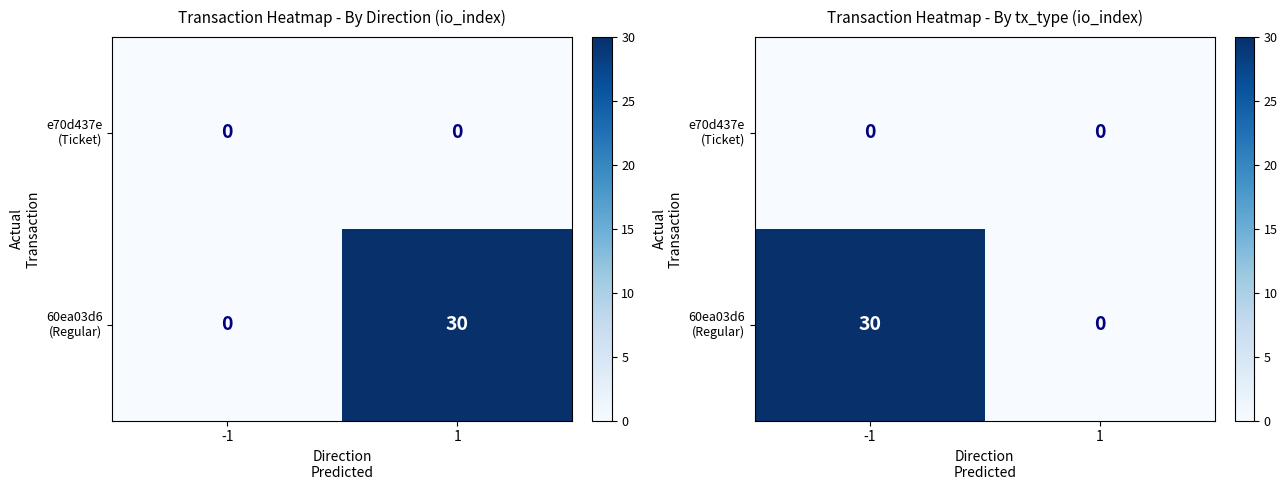

Which category has the lowest value in the 60ea03d6 (Regular) series?

1